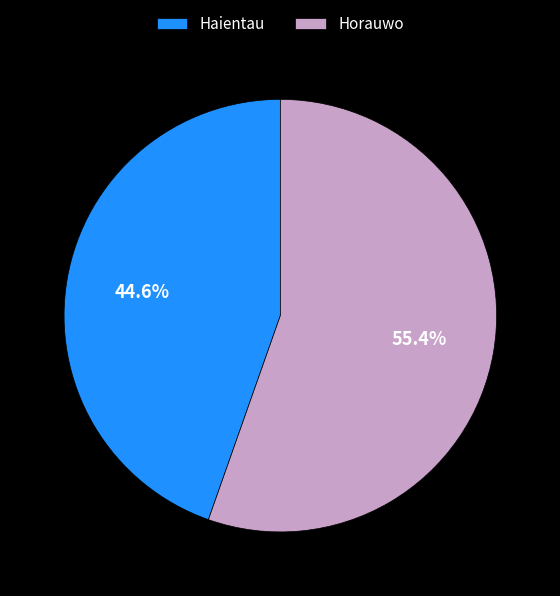

To the nearest percent, what is the average slice percentage?

50%